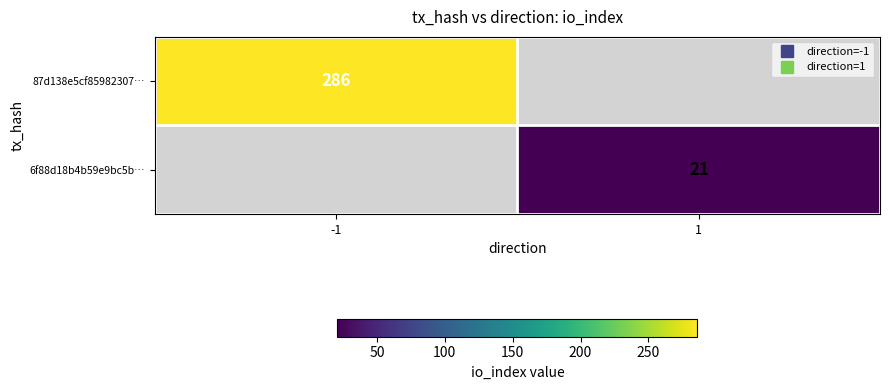

What is the smallest value displayed?

21.0